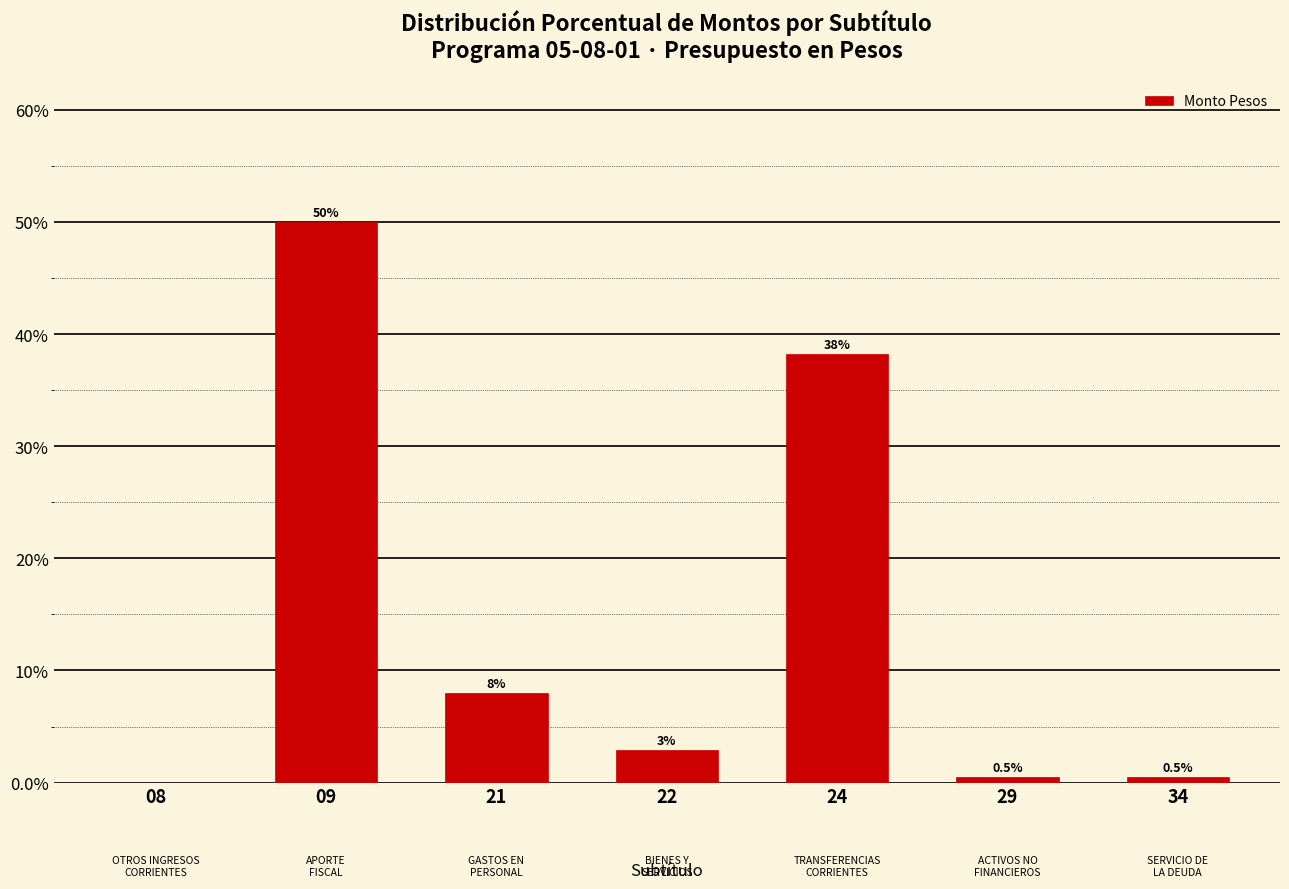

Between 21 and 29, which is larger?

21